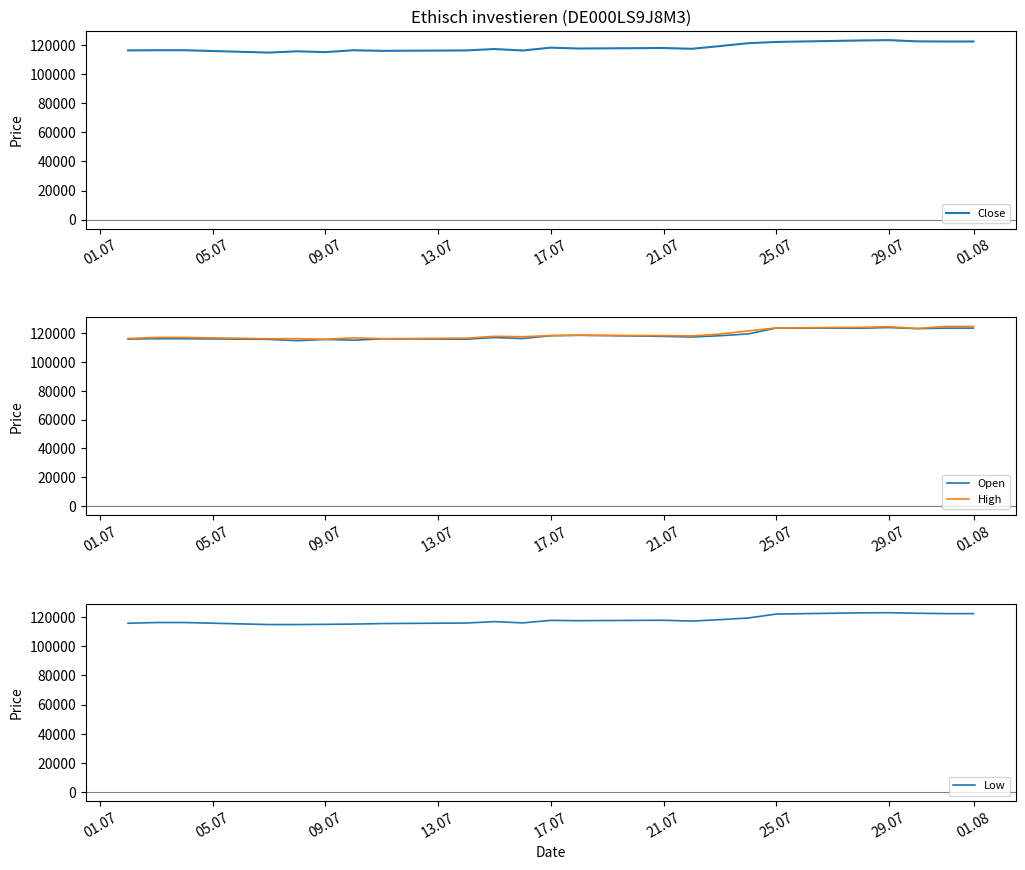

What is the minimum value for Open?

114969